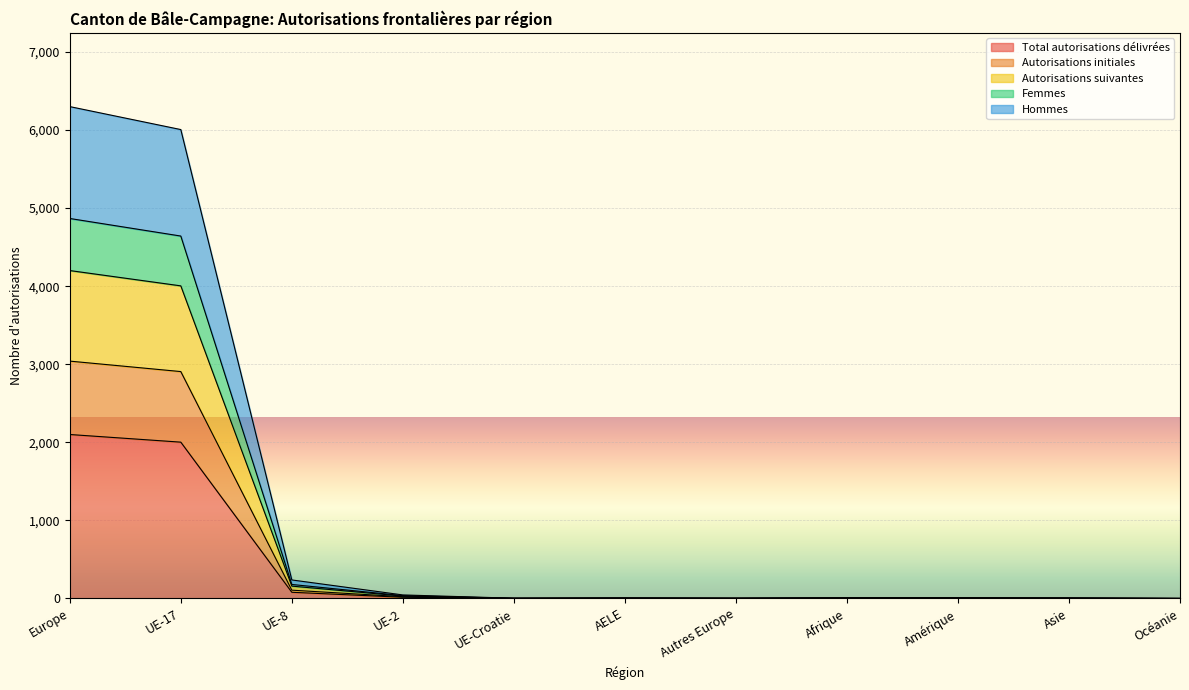

At which label does Total autorisations délivrées first exceed 3?

Europe